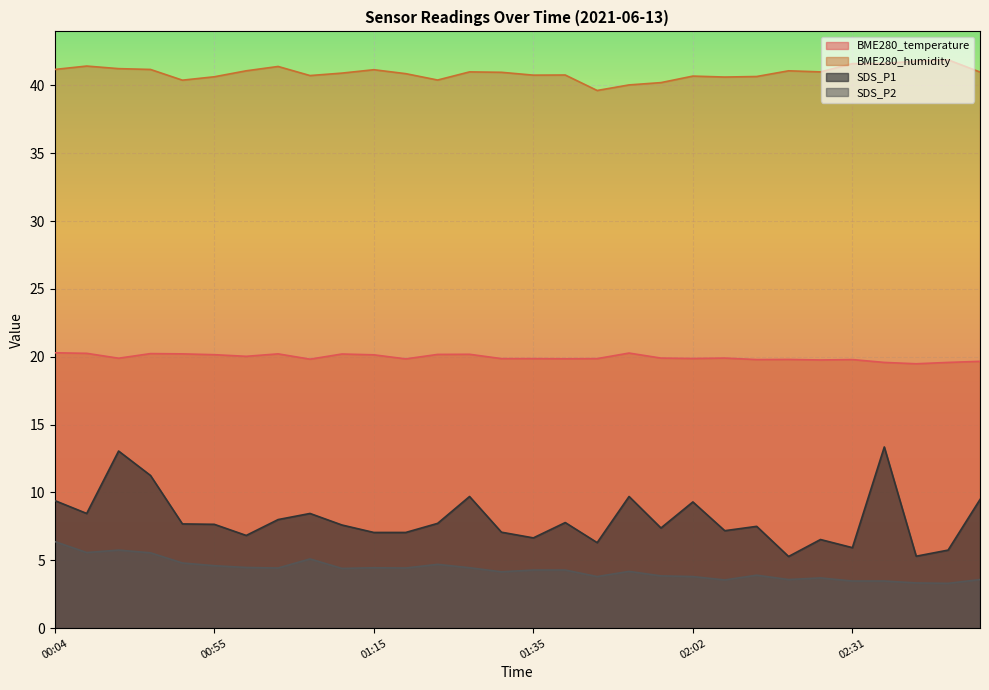

What is the difference between the highest and lowest values at 00:29?

35.9